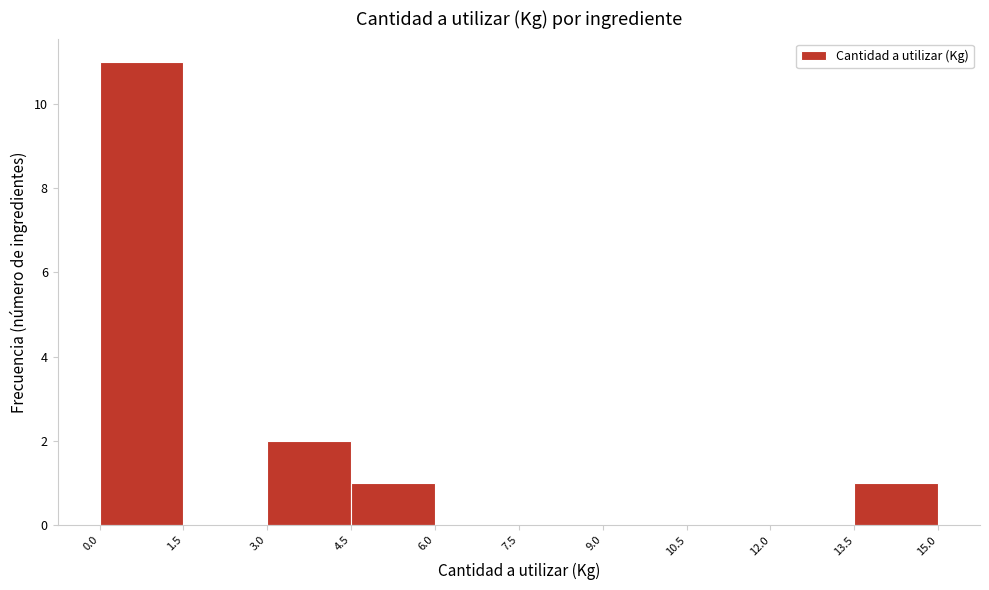

Reading left to right, transcribe this chart: for each bar, give the range it covers on the x-axis and its height. The values are not printed on the chart, so give them approximately, as read against the axis.

0.0 to 1.5: 11
1.5 to 3.0: 0
3.0 to 4.5: 2
4.5 to 6.0: 1
6.0 to 7.5: 0
7.5 to 9.0: 0
9.0 to 10.5: 0
10.5 to 12.0: 0
12.0 to 13.5: 0
13.5 to 15.0: 1